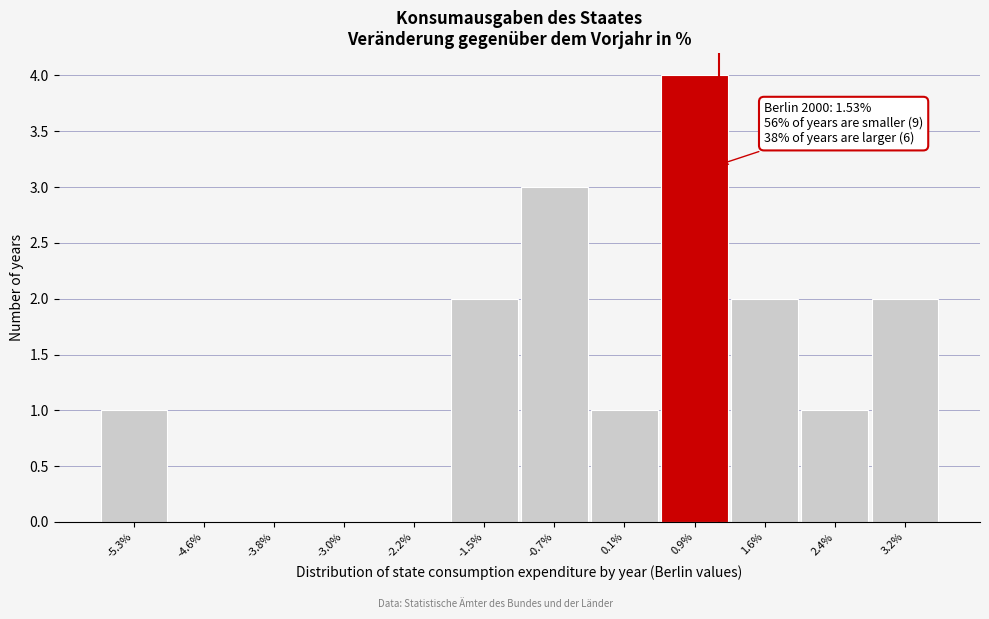

Reading left to right, what are all the values shown in this chart?

-5.3%=1	-4.6%=0	-3.8%=0	-3.0%=0	-2.2%=0	-1.5%=2	-0.7%=3	0.1%=1	0.9%=4	1.6%=2	2.4%=1	3.2%=2